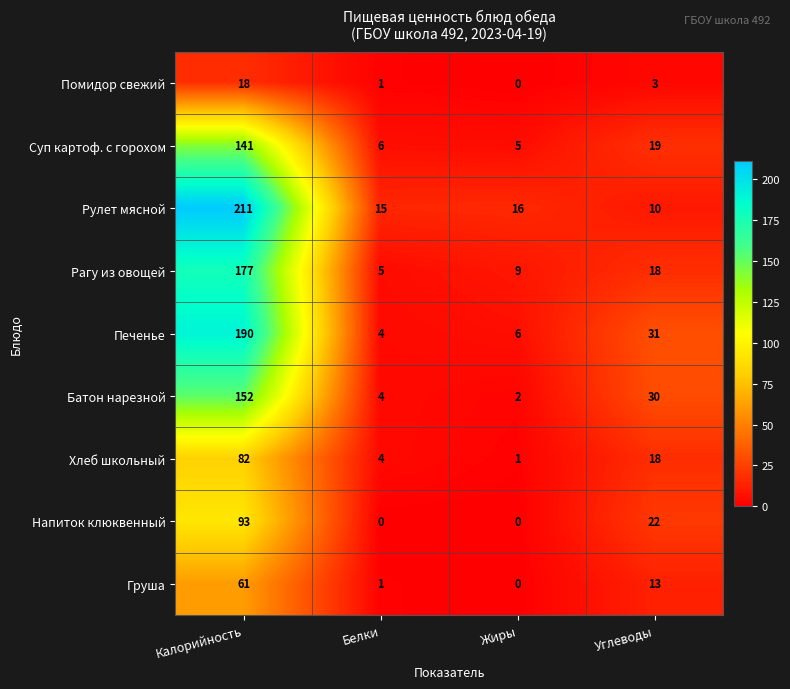

What is the total value across all series at Калорийность?

1125